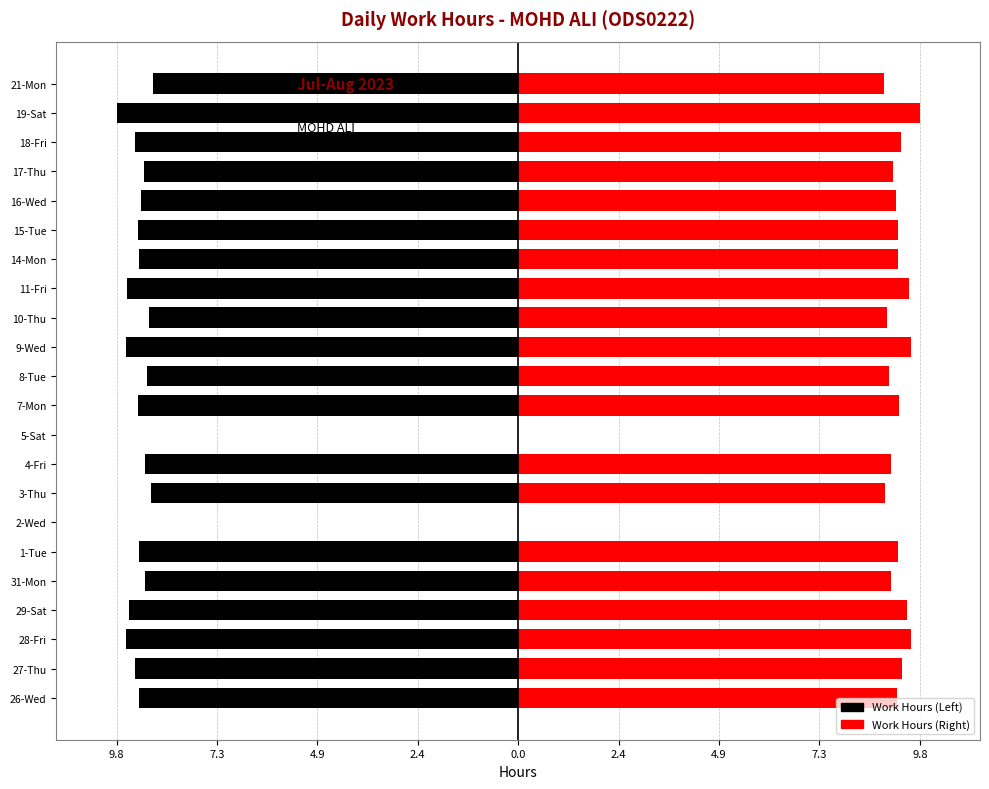

How many categories are shown in the chart?

22